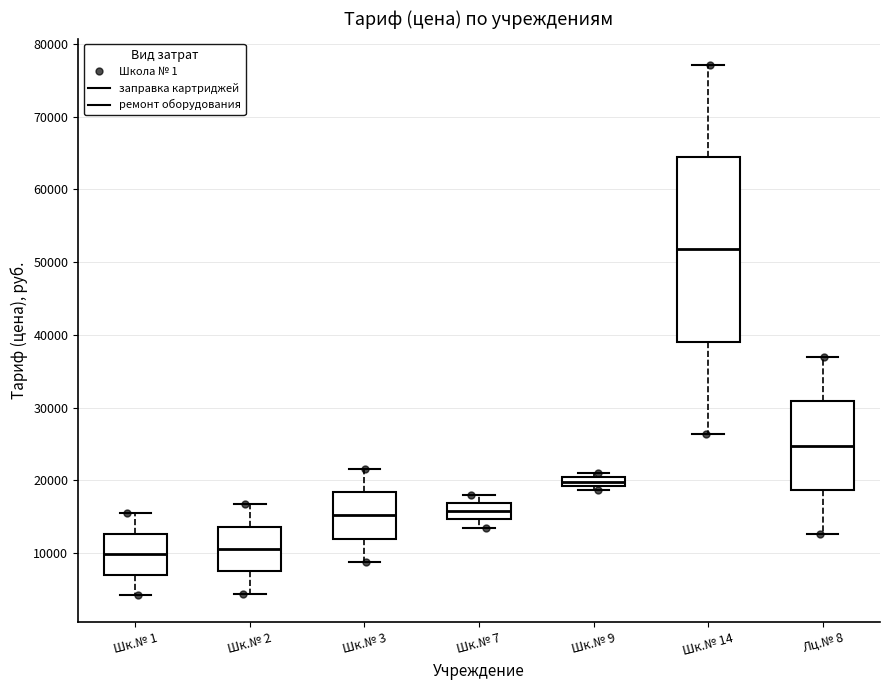

Which box is the tallest, from its lower edge to its upper edge?

Шк.№ 14